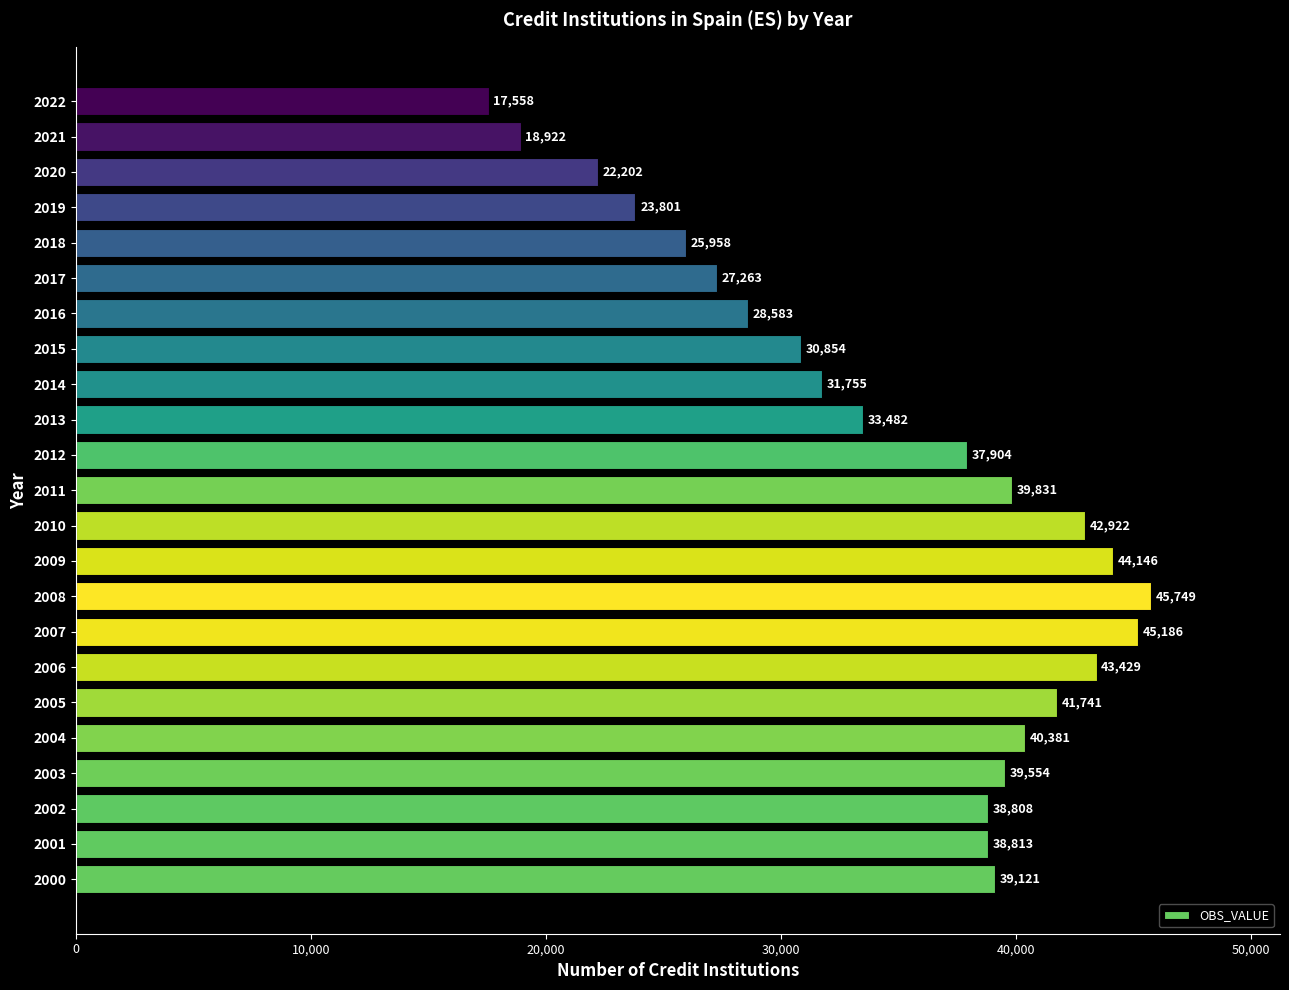

How many distinct data groups are displayed?

1